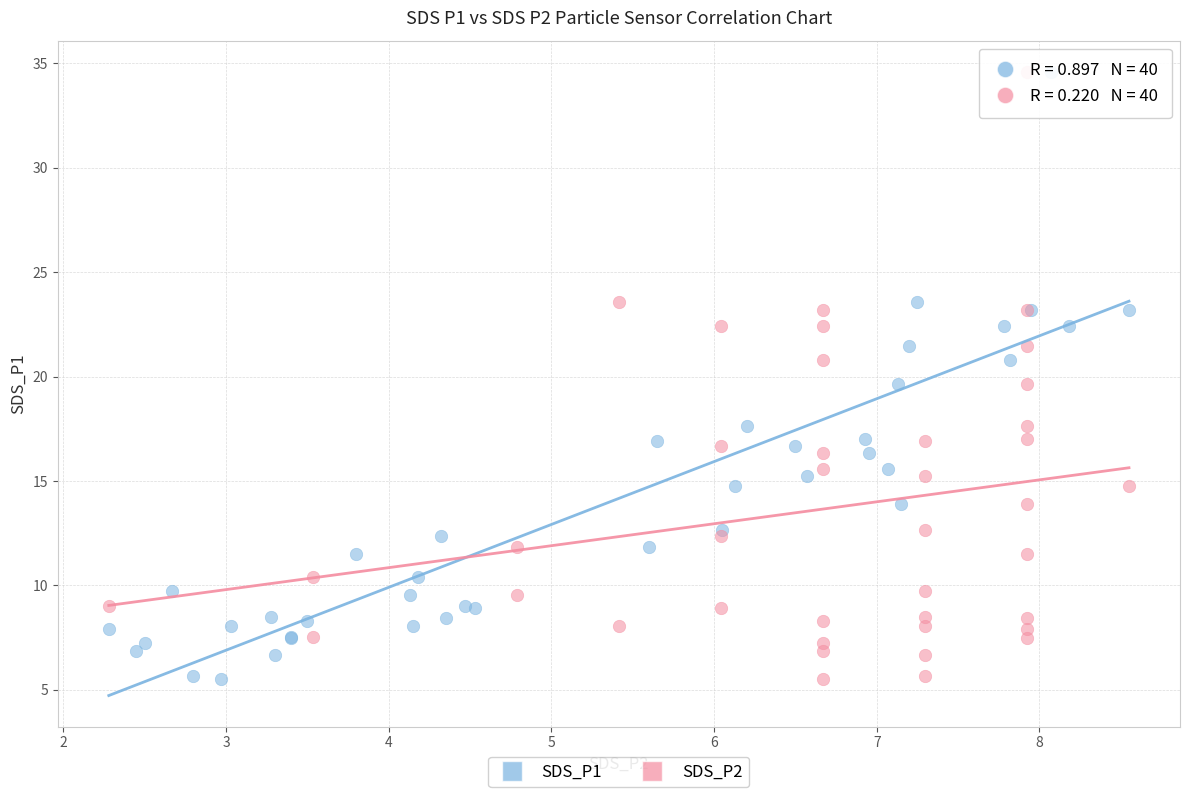

What are all the series names shown in the legend?

SDS_P1, SDS_P2